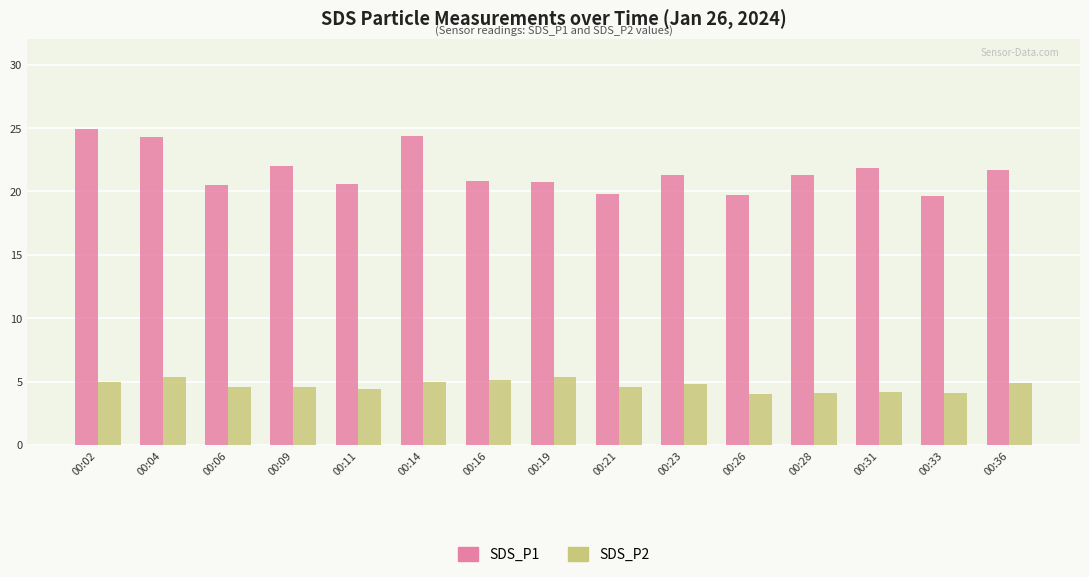

What is the lowest value of the SDS_P1 series?

19.7